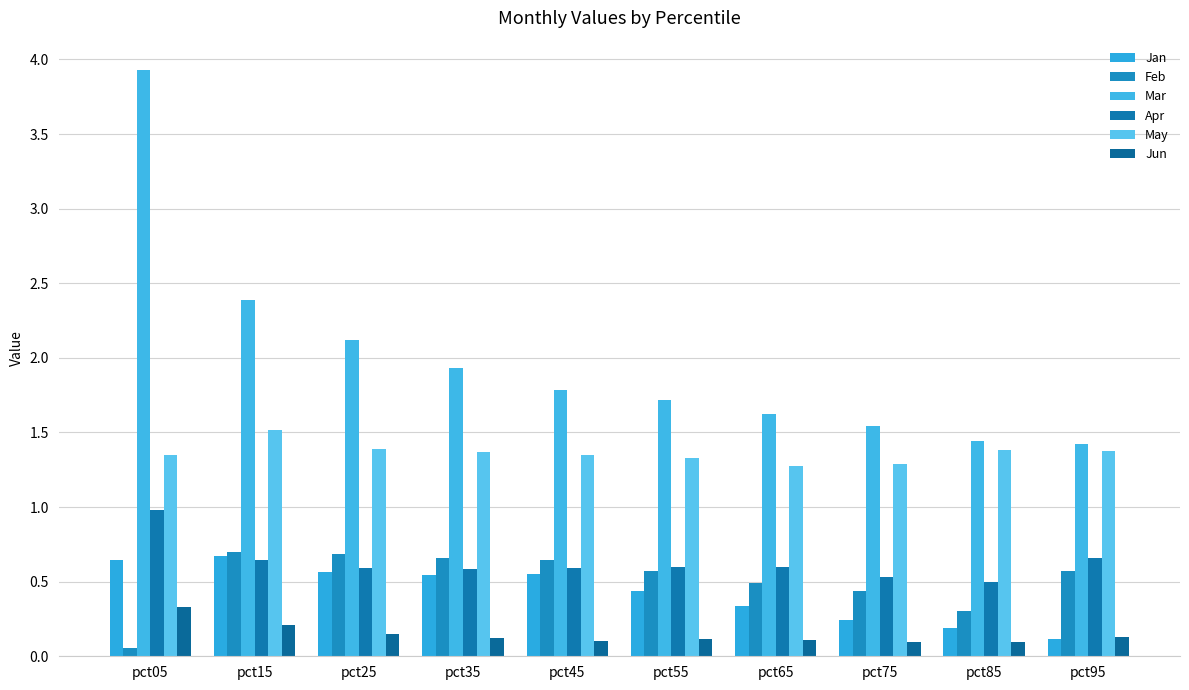

The value of Apr at pct05 is 0.3. True or false?

False